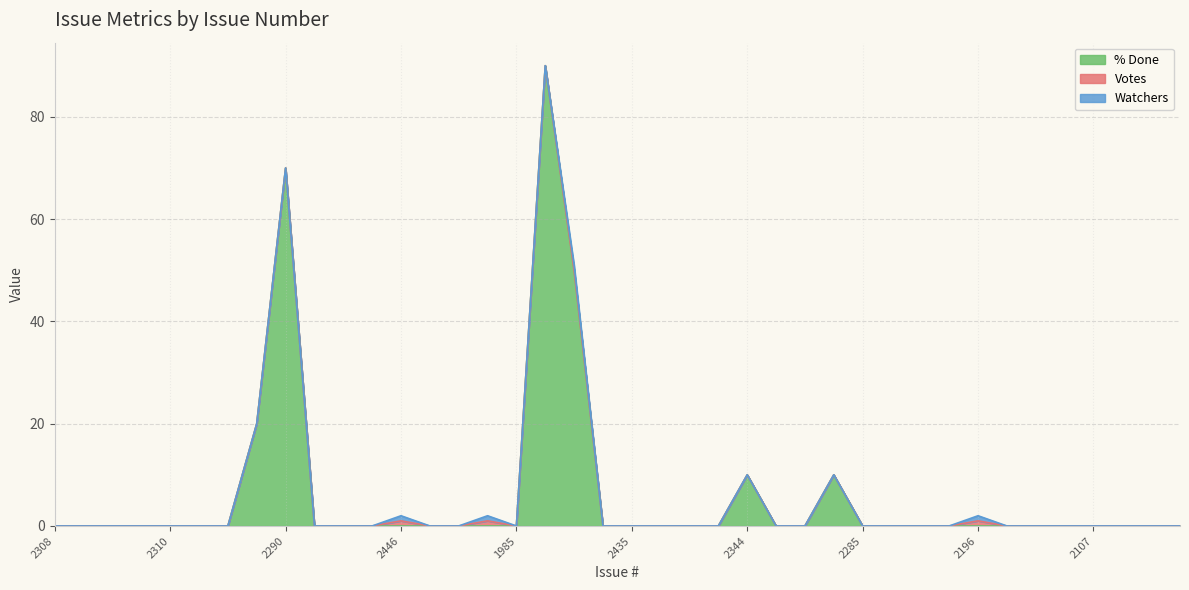

True or false: Watchers and Votes intersect in this chart.

False